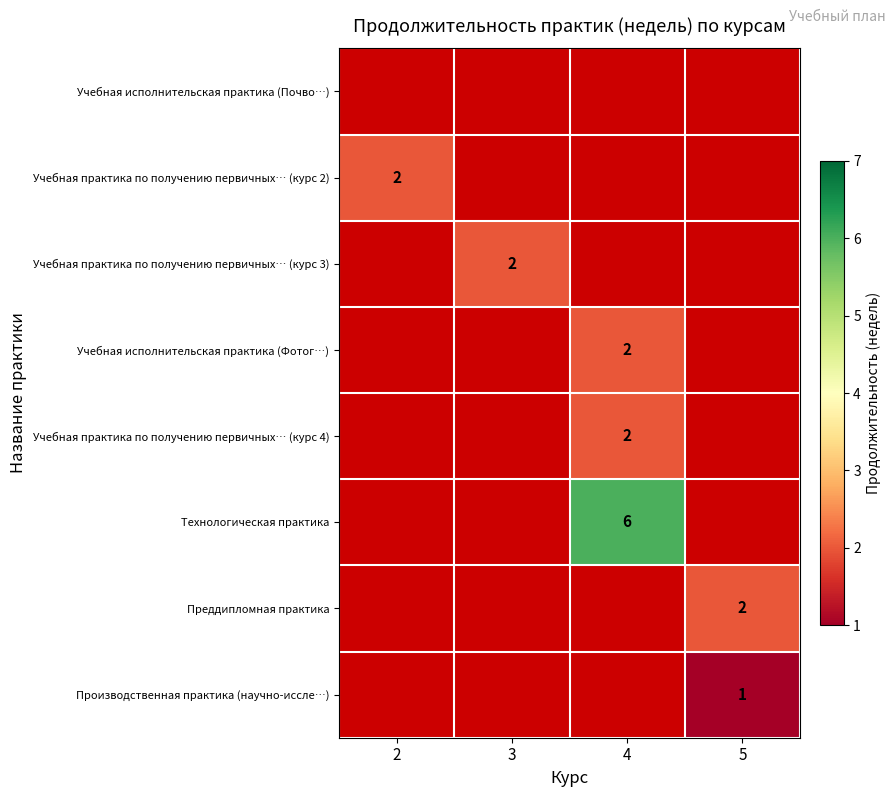

The value of Учебная исполнительская практика (Фотог…) at 4 is 2. True or false?

True